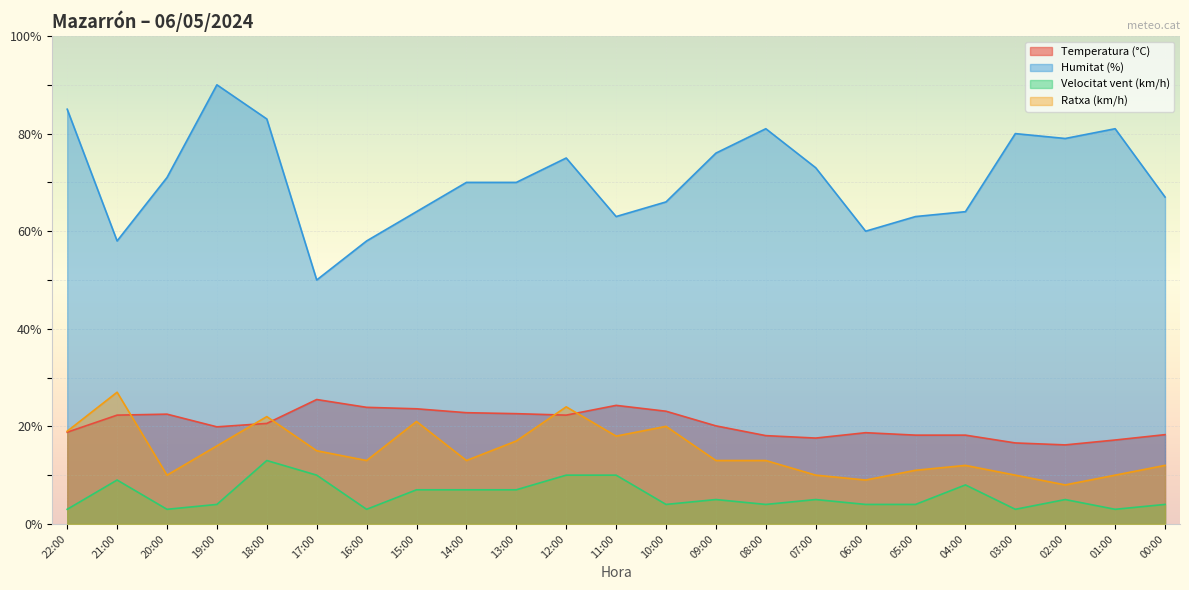

Is it true that Velocitat vent (km/h) equals 1.5 at 09:00?

False